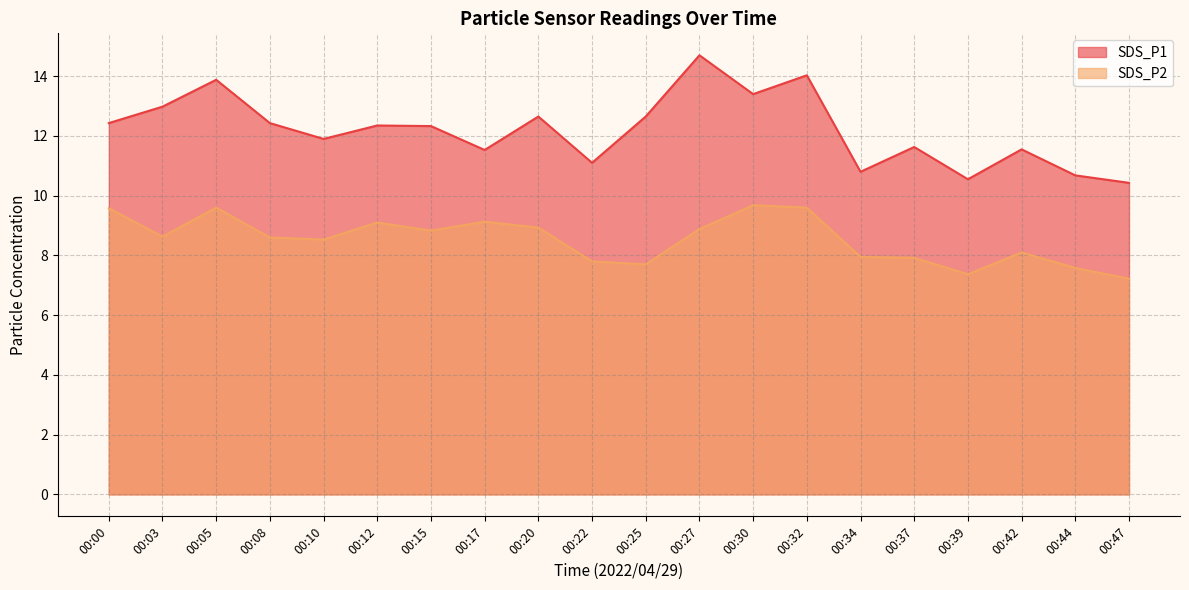

What is the sum of all SDS_P1 values?

244.0